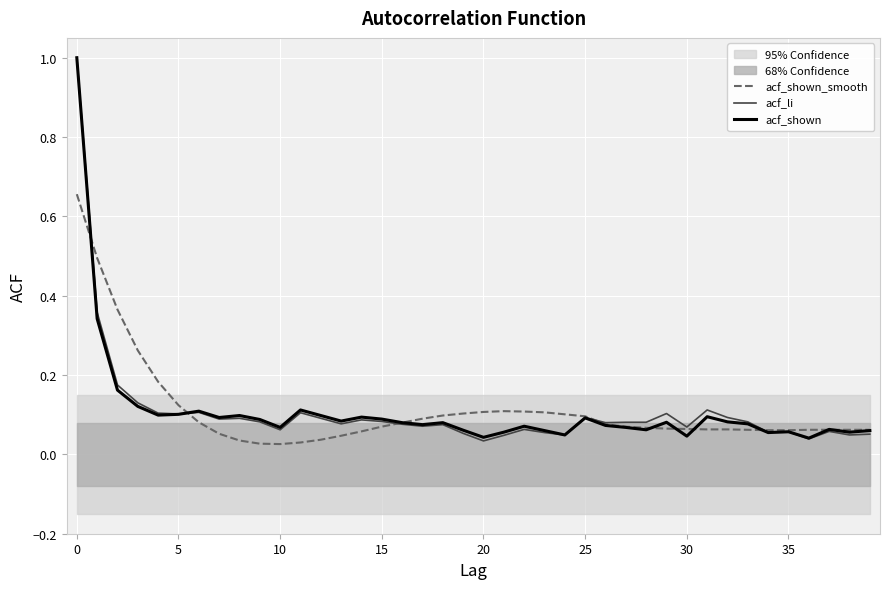

What is the highest value of the acf_li series?

1.0